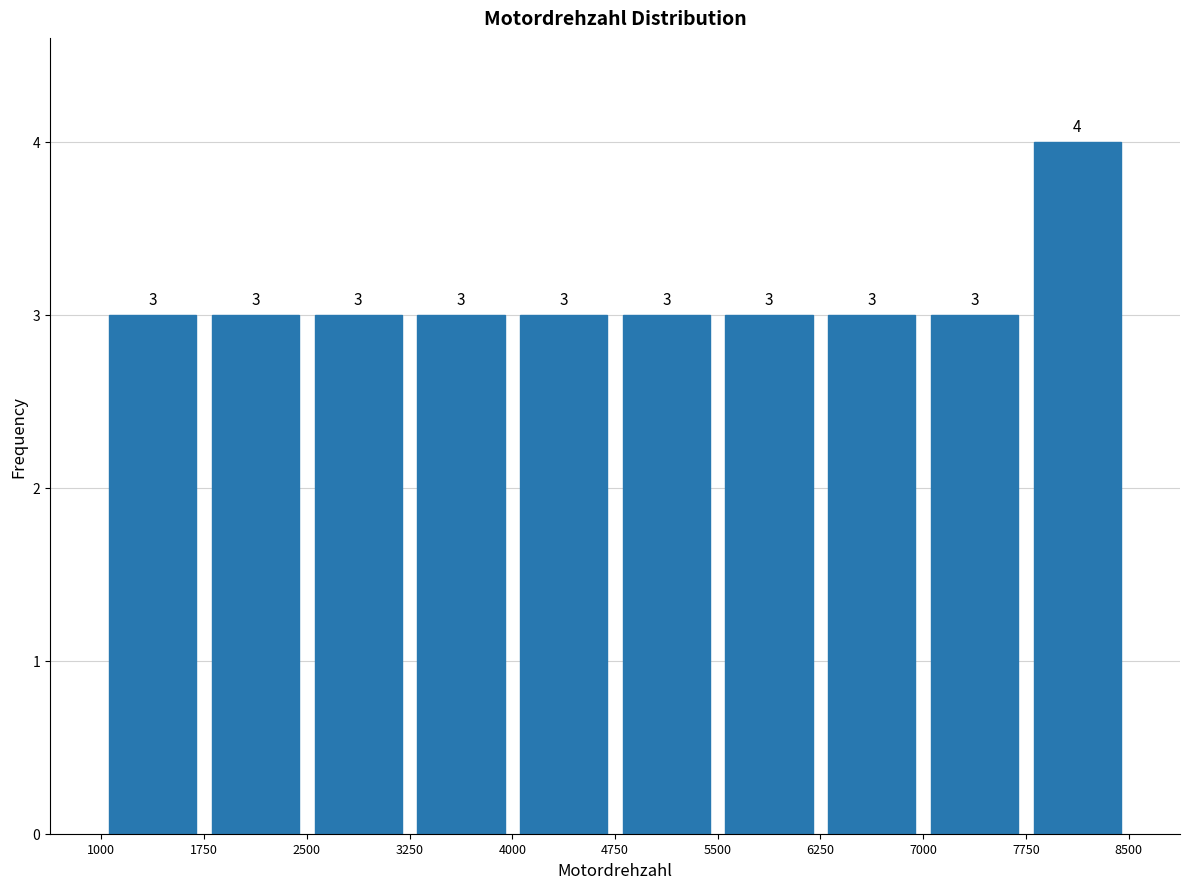

Reading left to right, list every bar in this chart as the range it spans on the x-axis followed by its height.

1000 to 1750: 3
1750 to 2500: 3
2500 to 3250: 3
3250 to 4000: 3
4000 to 4750: 3
4750 to 5500: 3
5500 to 6250: 3
6250 to 7000: 3
7000 to 7750: 3
7750 to 8500: 4